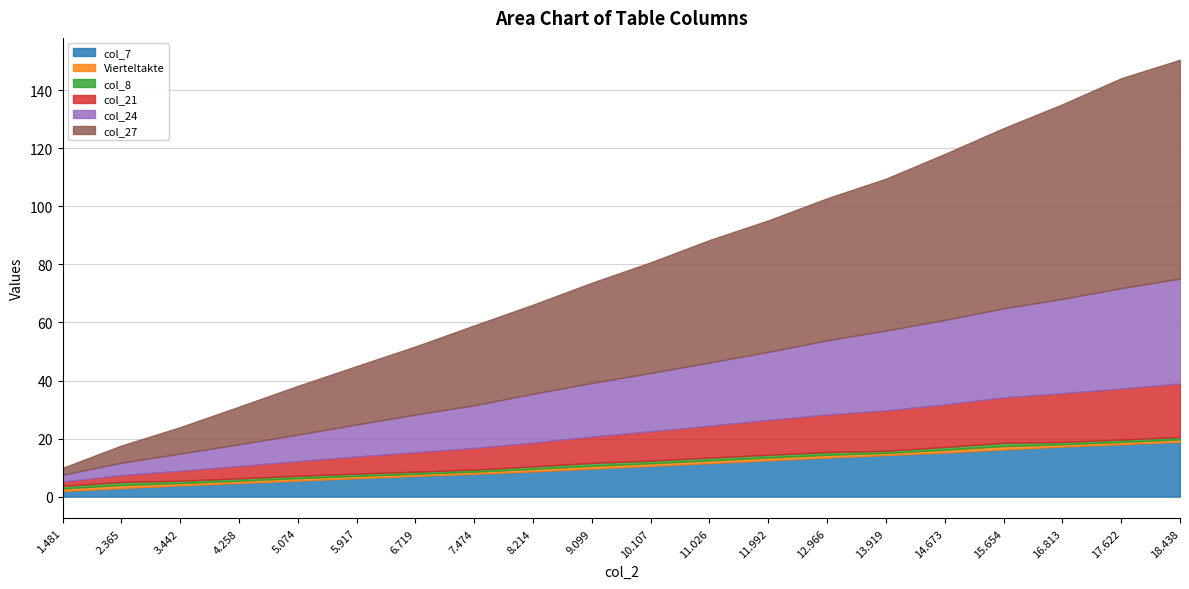

Where is col_7 nearest to the value 10?

9.099